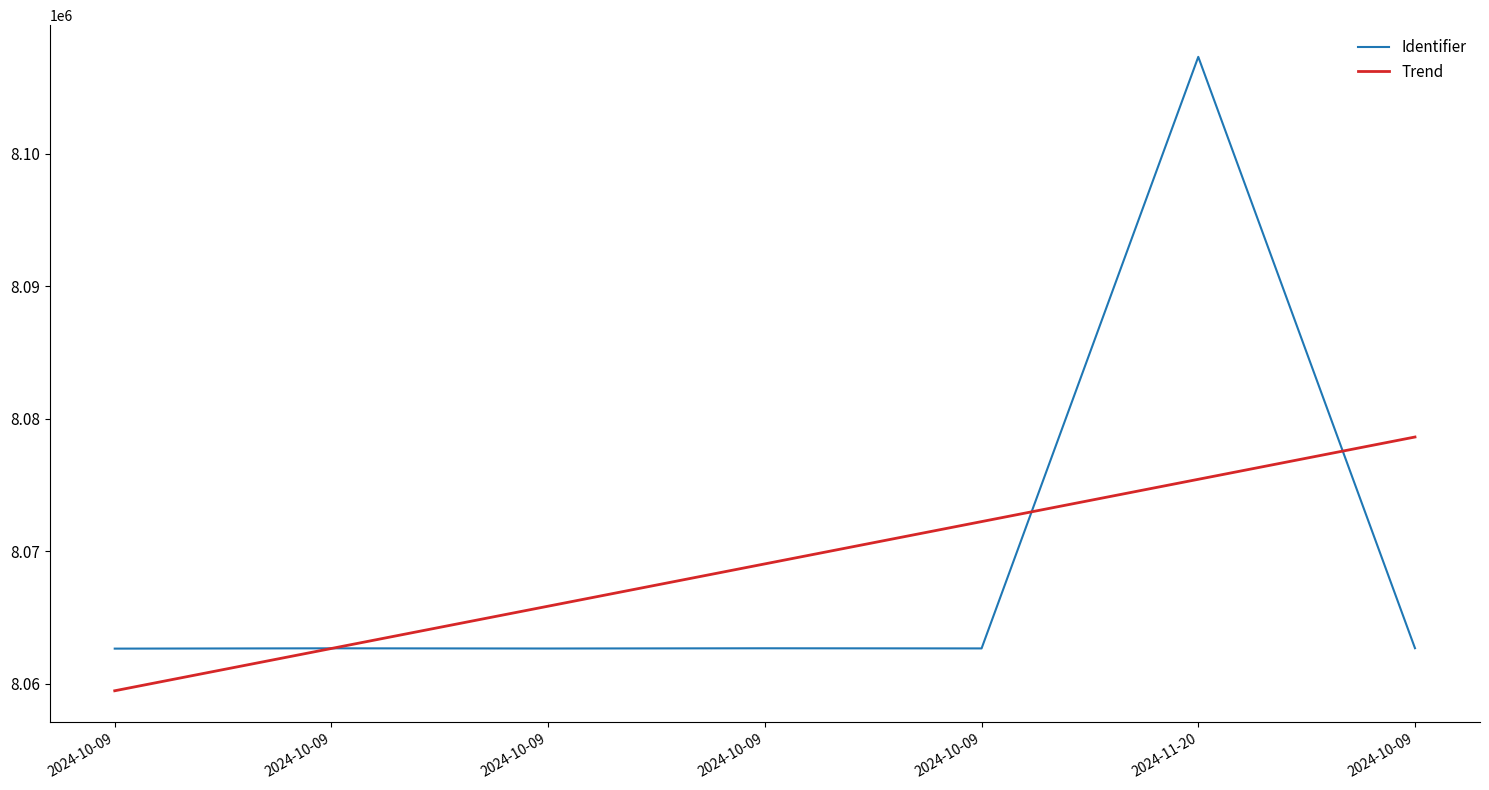

How many lines are shown in the chart?

2